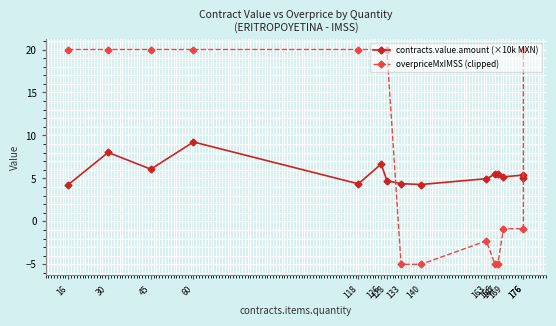

How many interior local peaks does the overpriceMxIMSS (clipped) series have?

1